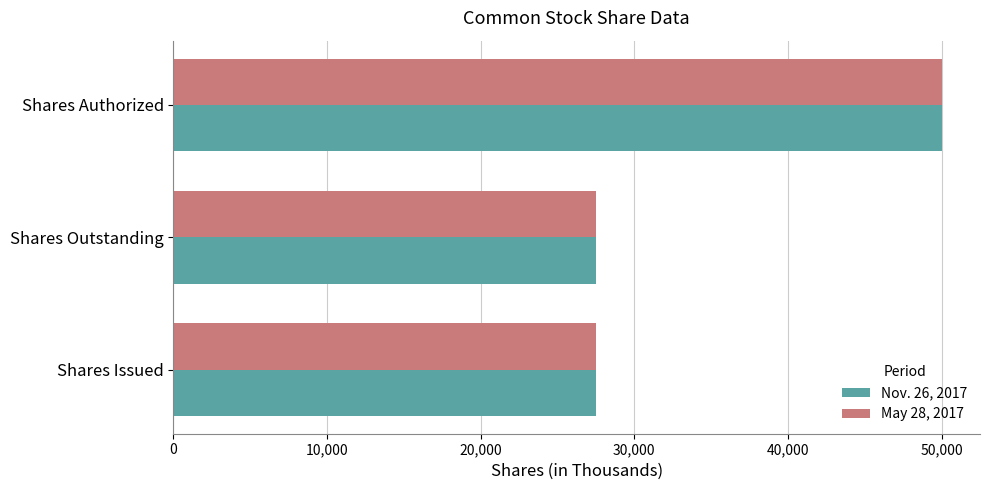

Rank the series by their average value, from lowest to highest.

May 28, 2017, Nov. 26, 2017